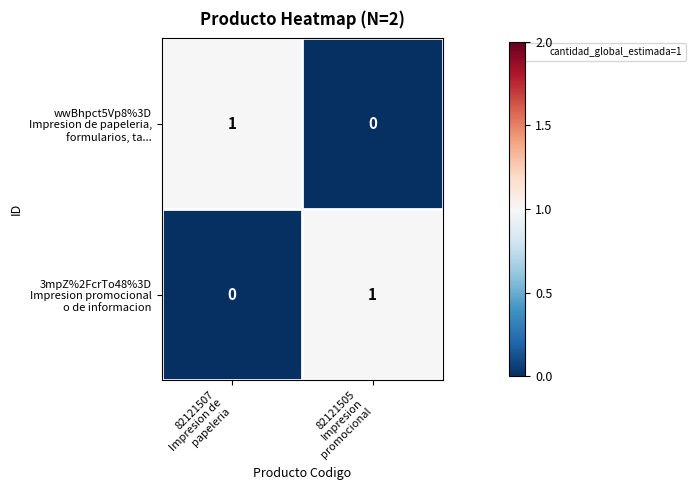

Which category has the highest value across all series?

82121507
Impresion de
papeleria